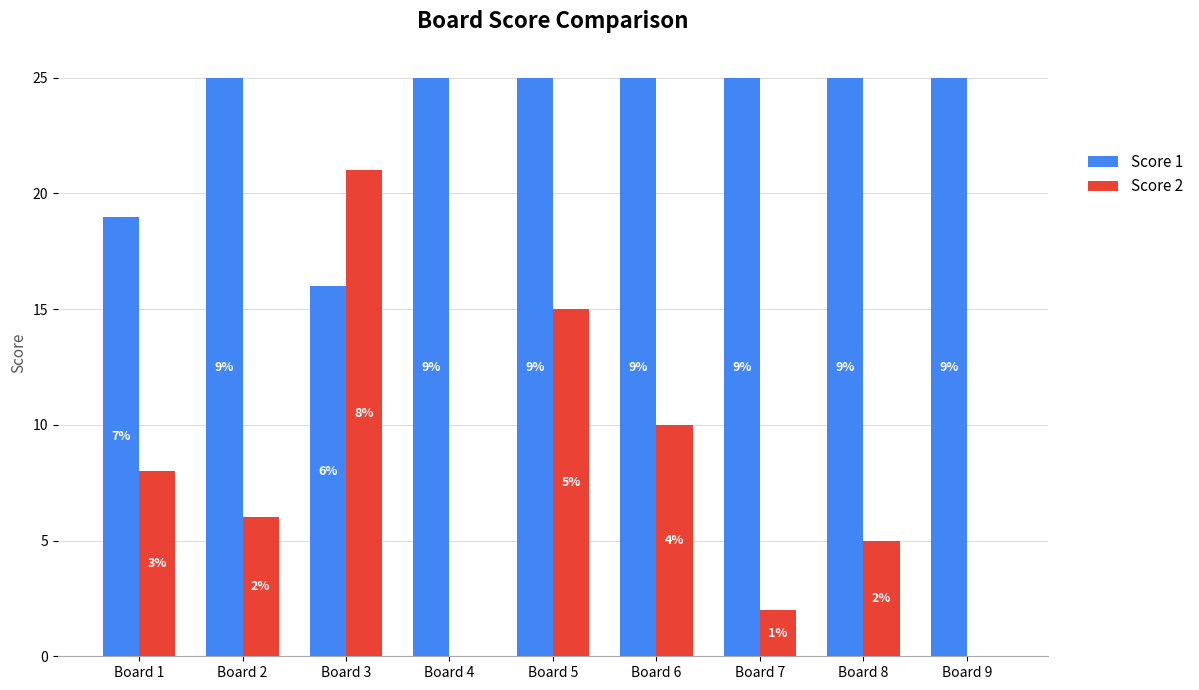

At which category is the sum across all series the highest?

Board 5